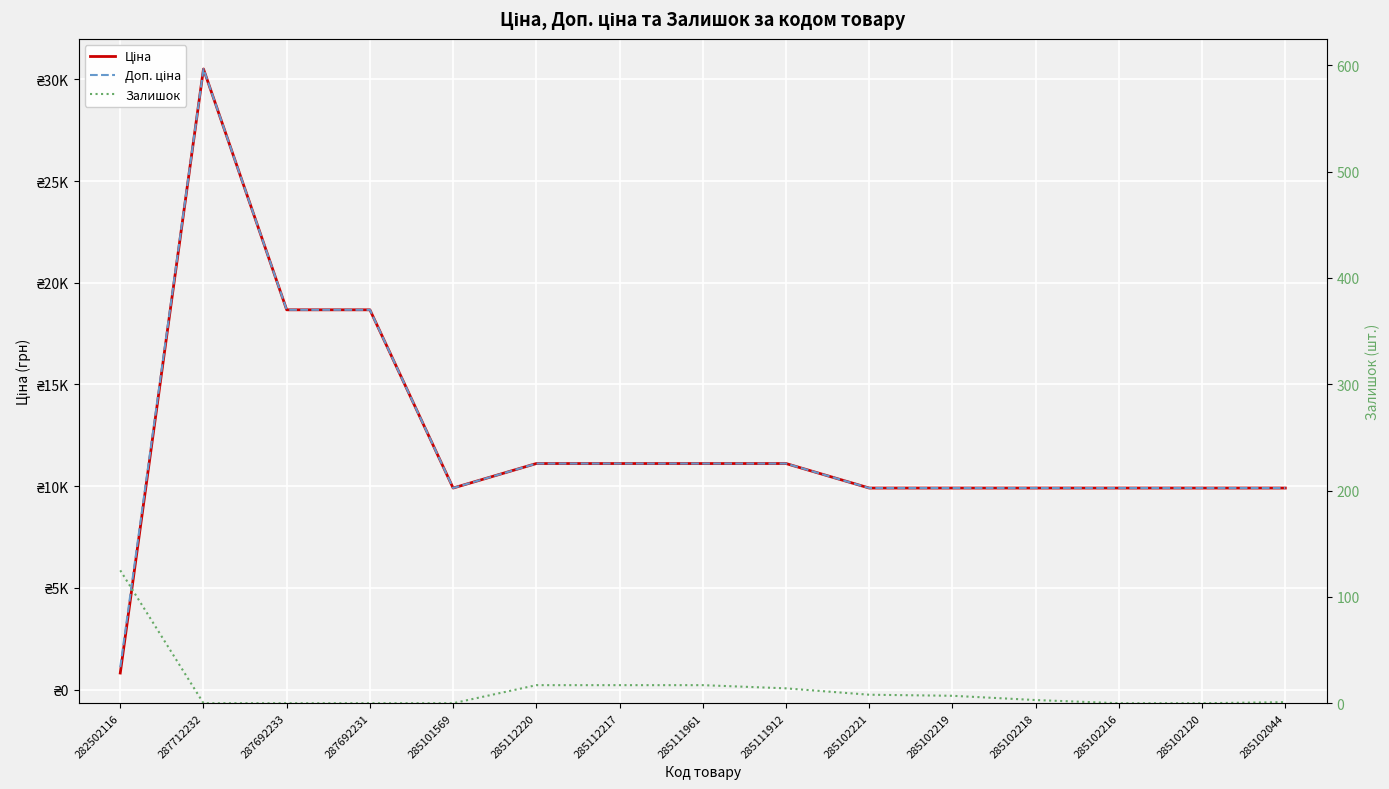

What is the spread (max minus min) of values at 285102044?

9907.5